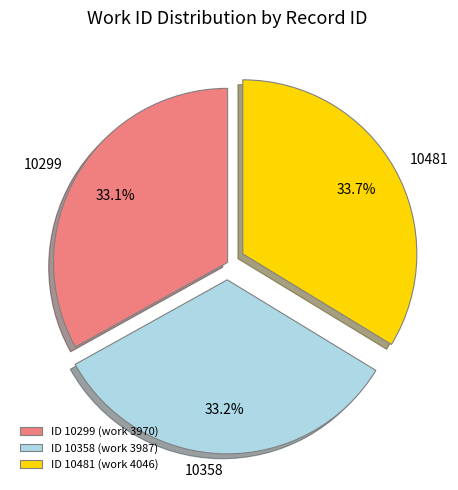

Is the sum of 10481 and 10299 greater than half?

Yes